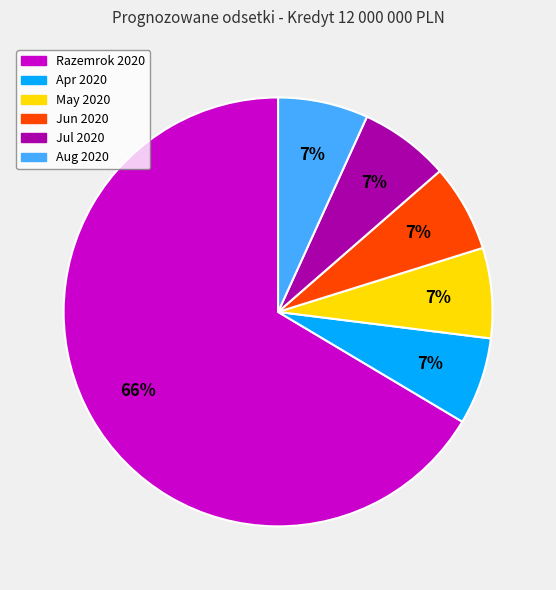

Which category has the biggest portion of the pie?

Razemrok 2020